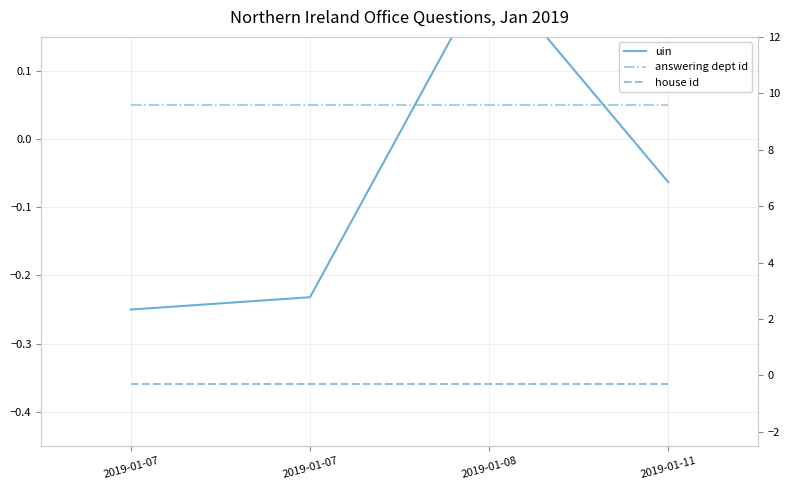

How many interior local peaks does the uin series have?

1